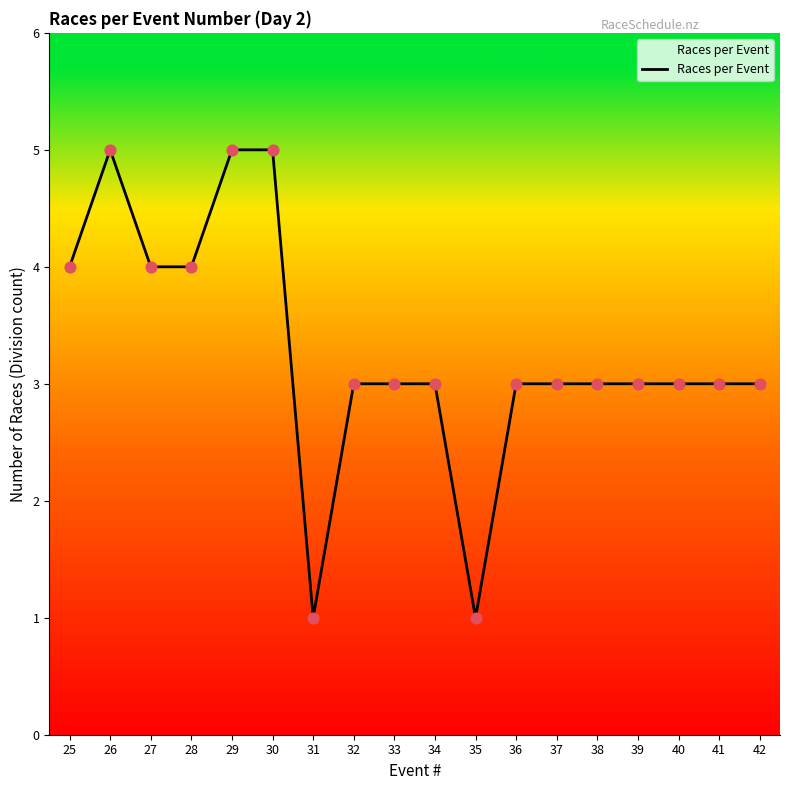

Between 25 and 29, which is larger?

29